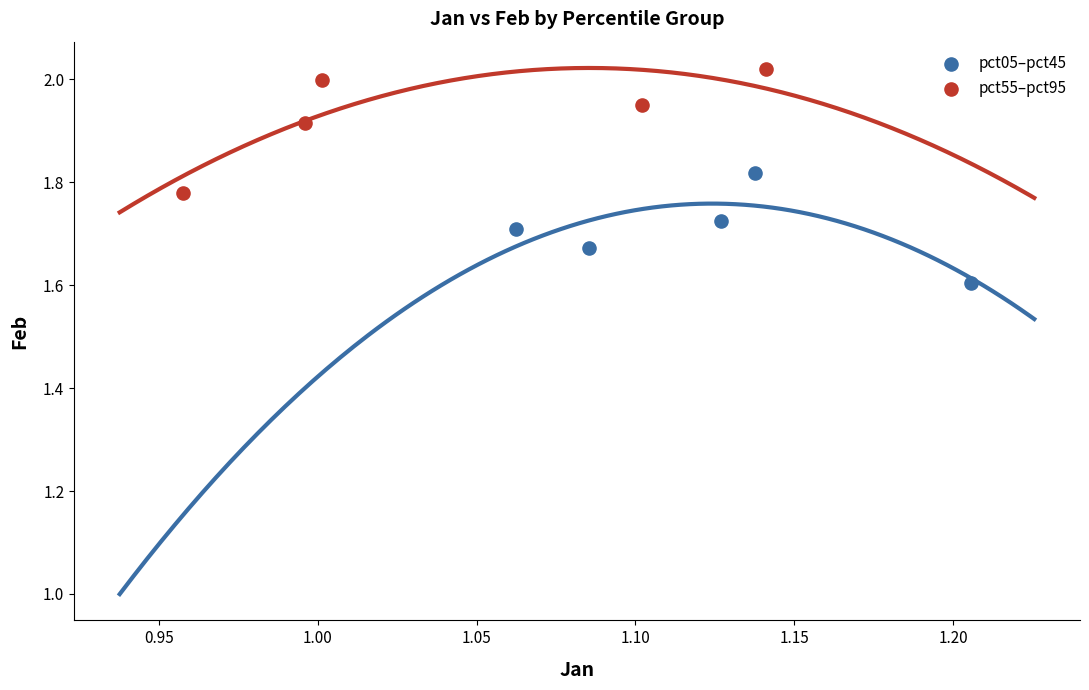

What are all the series names shown in the legend?

pct05–pct45, pct55–pct95